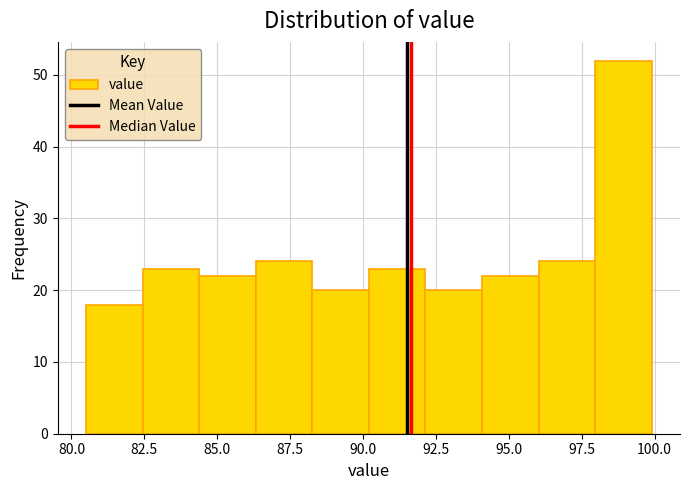

Read against the x-axis, roughly where is the centre of the tallest bar?

99.0